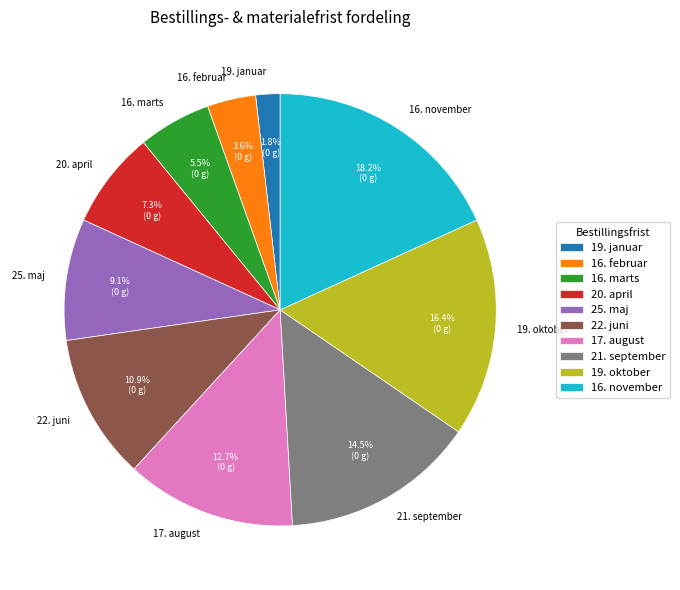

Does any single category account for the majority?

No